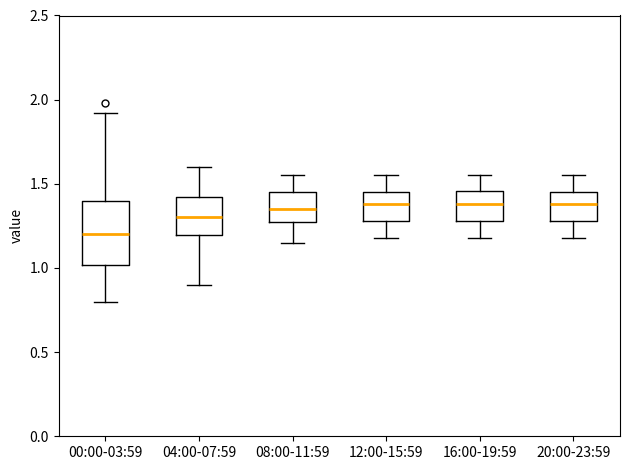

Reading left to right, transcribe this box plot: for each box, give where its median line is, the range the box spans, and where its two whiskers end, as read against the y-axis. The values are not printed on the chart, so give them approximately, as read against the axis.

00:00-03:59: median 1.20, box 1.00 to 1.40, whiskers 0.80 to 1.90
04:00-07:59: median 1.30, box 1.20 to 1.40, whiskers 0.90 to 1.60
08:00-11:59: median 1.35, box 1.25 to 1.45, whiskers 1.15 to 1.55
12:00-15:59: median 1.40, box 1.30 to 1.45, whiskers 1.20 to 1.55
16:00-19:59: median 1.40, box 1.30 to 1.45, whiskers 1.20 to 1.55
20:00-23:59: median 1.40, box 1.30 to 1.45, whiskers 1.20 to 1.55